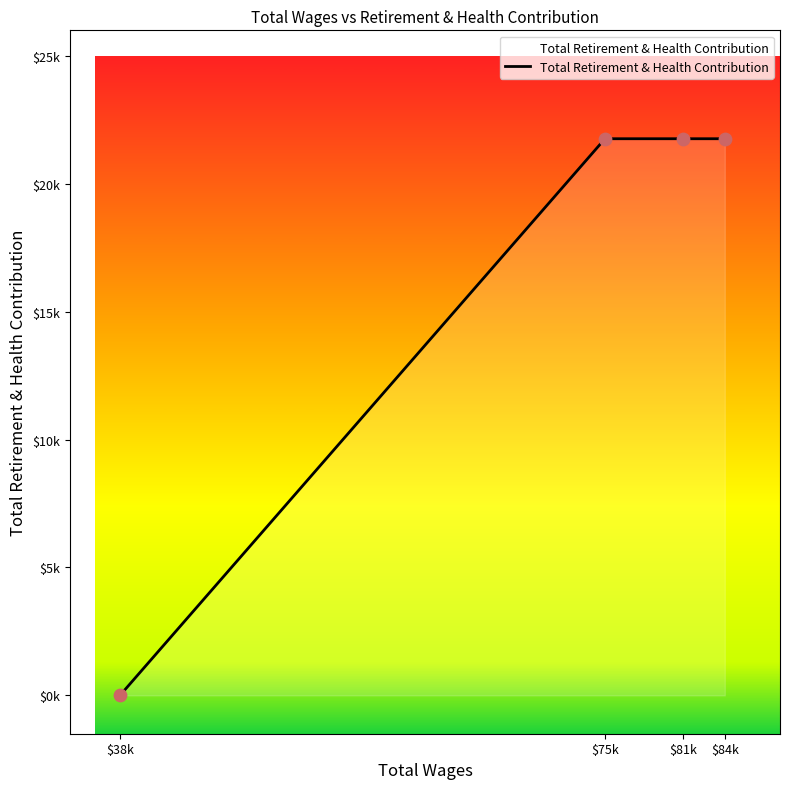

What is the ratio of the value at $81k to the value at $84k?

1.0